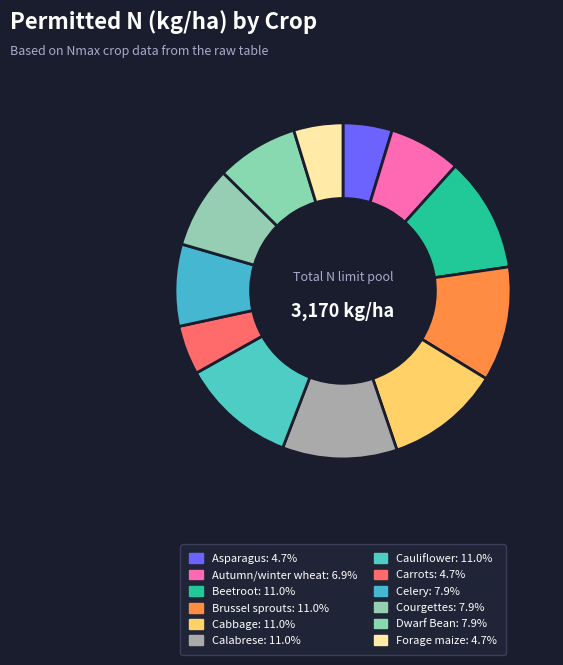

Rank the categories by value from highest to lowest.

Beetroot, Brussel sprouts, Cabbage, Calabrese, Cauliflower, Celery, Courgettes, Dwarf Bean, Autumn/winter wheat, Asparagus, Carrots, Forage maize